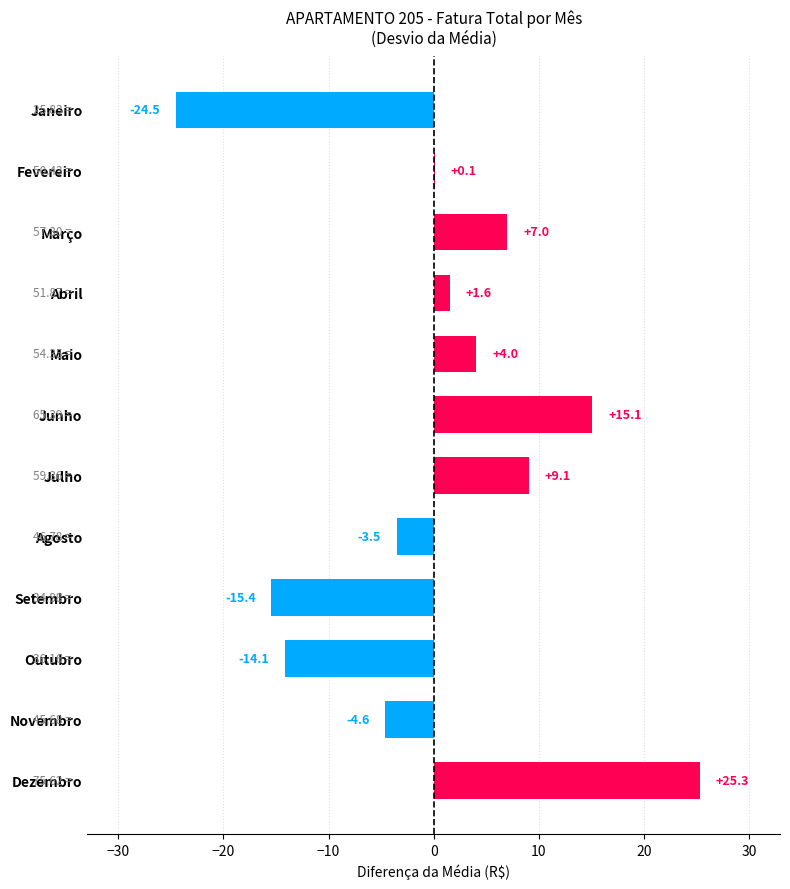

What is the change in value from Setembro to Outubro?

+1.3